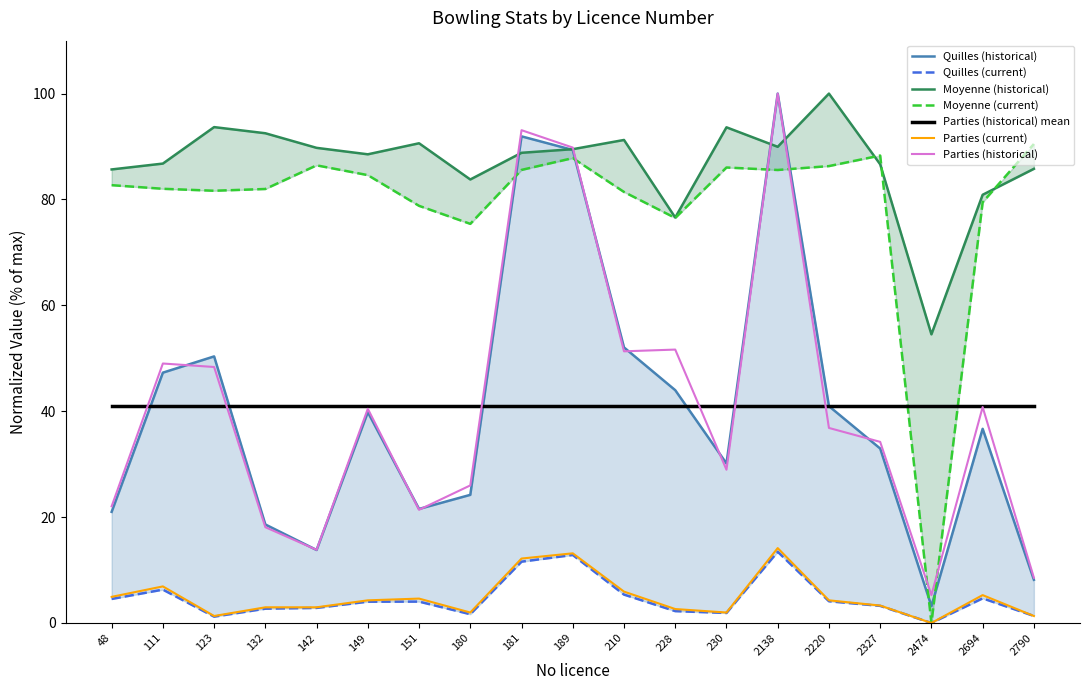

Is it true that Moyenne (historical) equals 90.6 at 151?

True